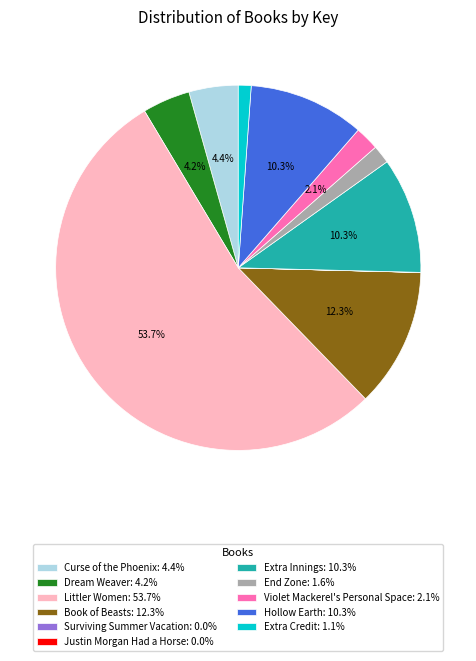

Is there a majority slice in this chart?

Yes